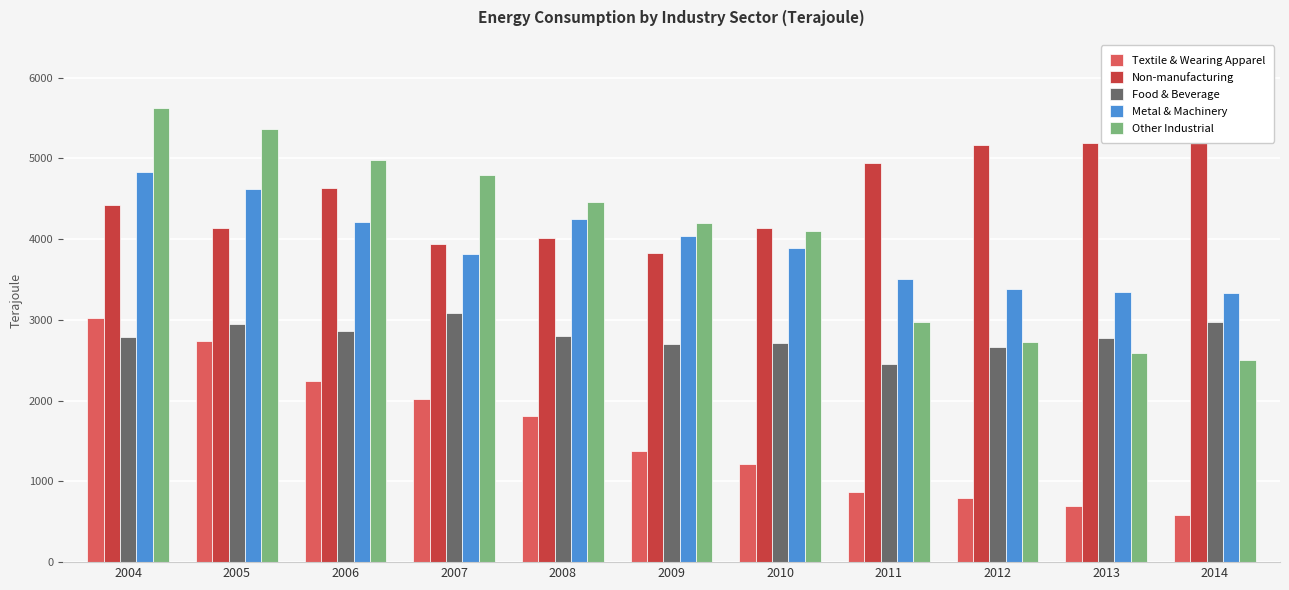

What is the lowest value of the Other Industrial series?

2501